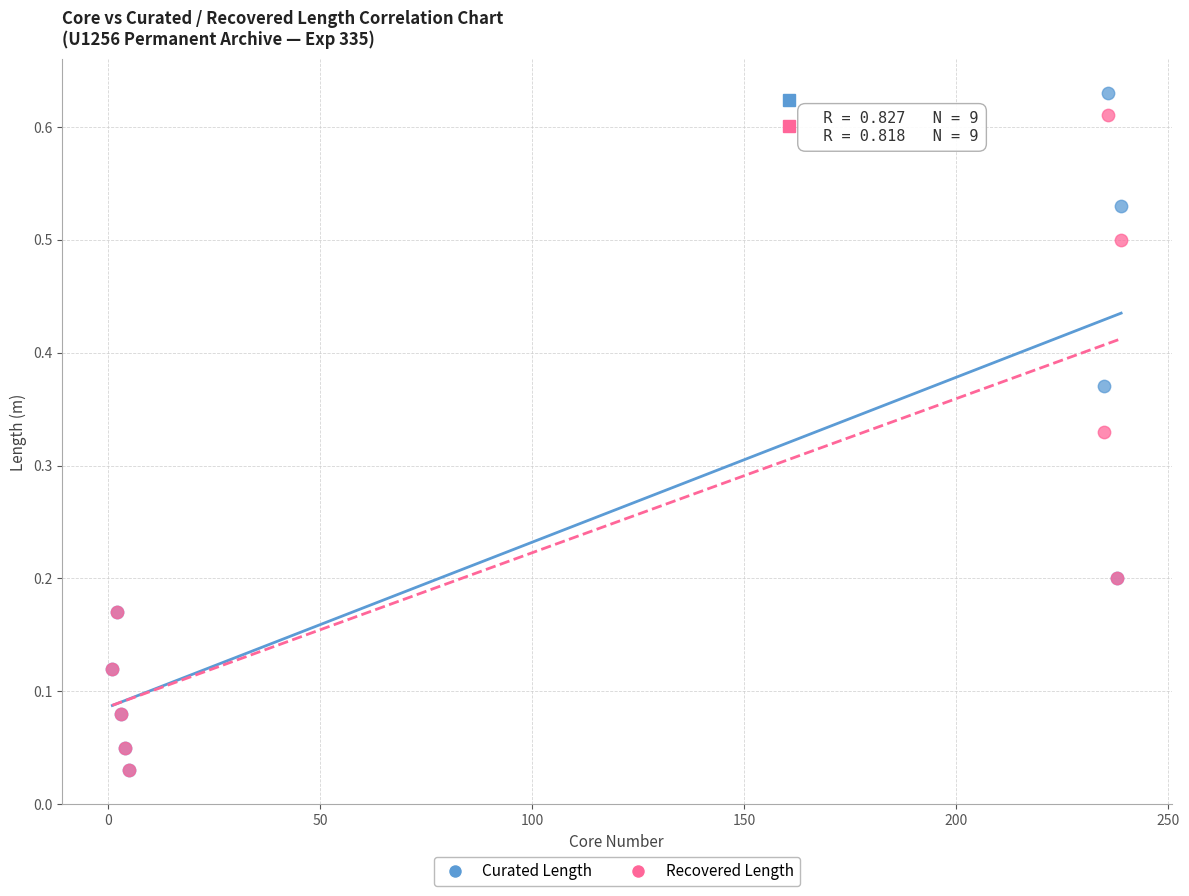

What are all the series names shown in the legend?

Curated Length, Recovered Length